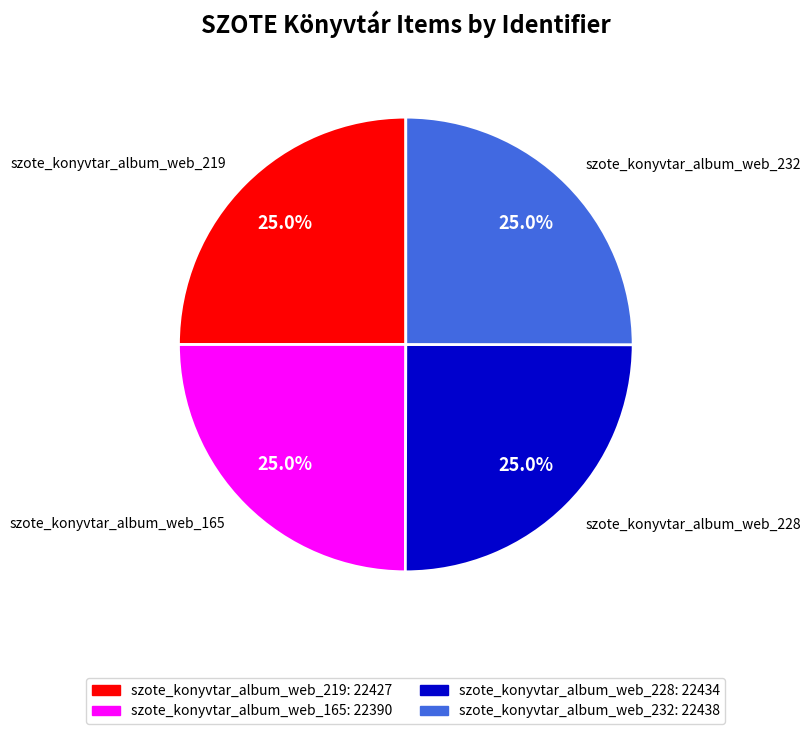

Combined, what portion of the pie is szote_konyvtar_album_web_219 and szote_konyvtar_album_web_232?

50.0%